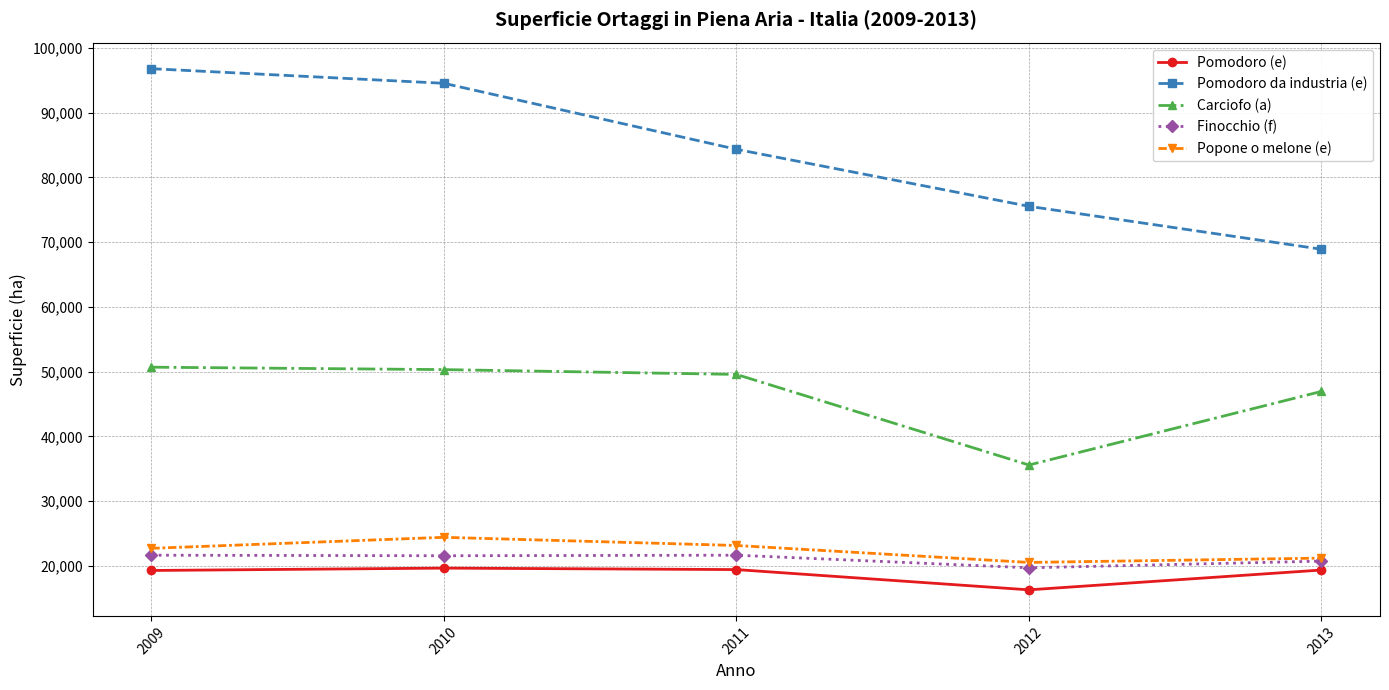

What is the total value across all series at 2011?

198201